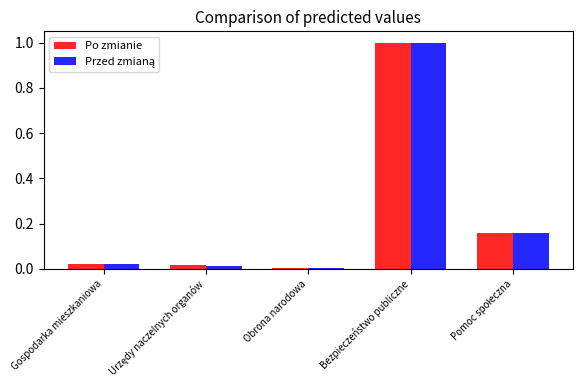

What is the label of the 1st bar from the left?

Gospodarka mieszkaniowa